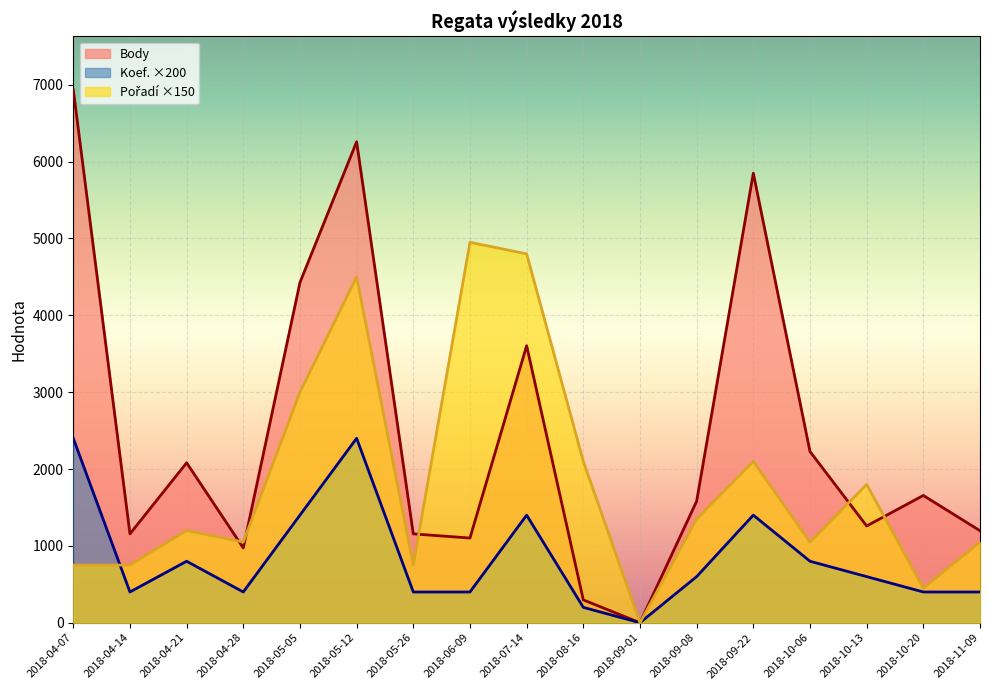

What is the difference between the Koef. values at 2018-04-21 and 2018-11-09?

400